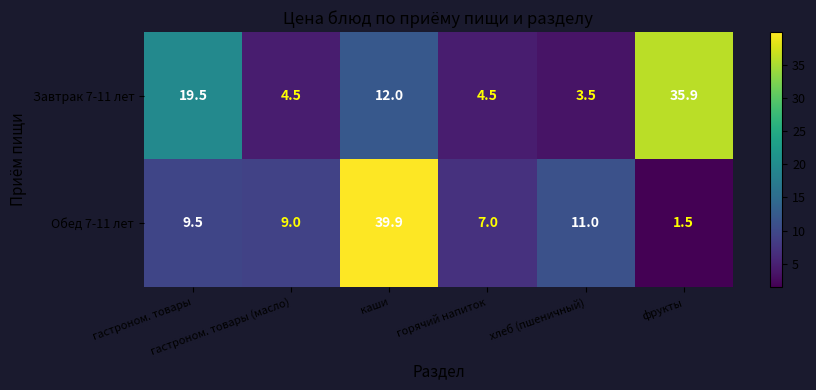

Which series has the widest spread of values?

Обед 7-11 лет